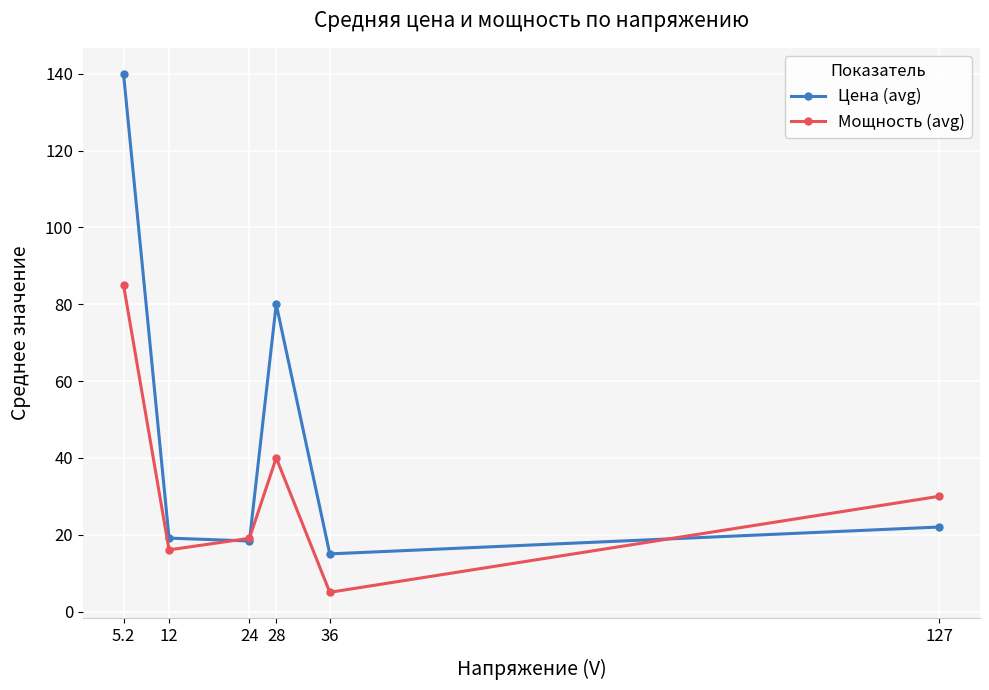

The Цена (avg) series shows 10.5 at 12. True or false?

False